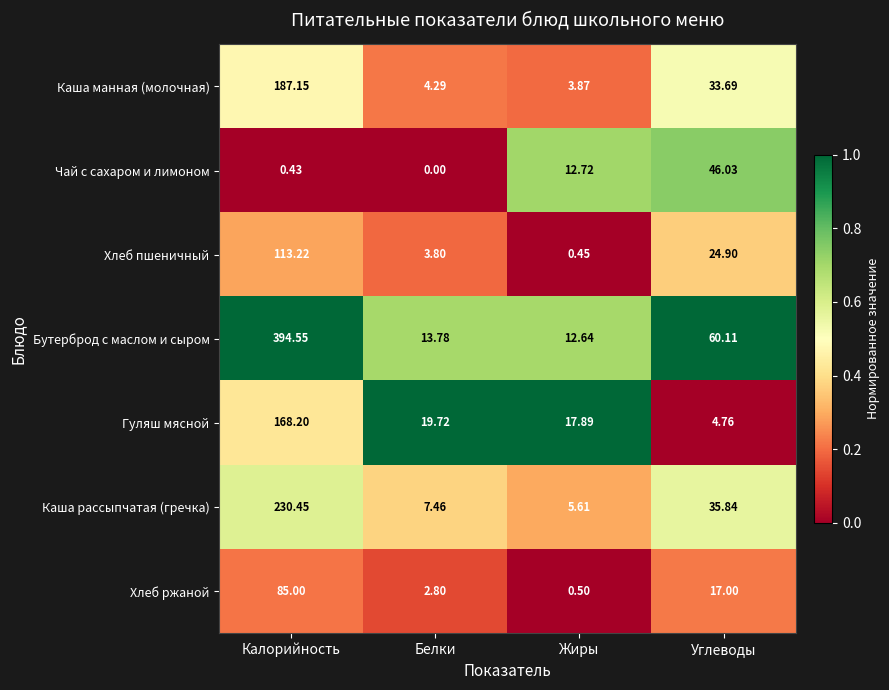

Which series changed the most between Калорийность and Углеводы?

Бутерброд с маслом и сыром